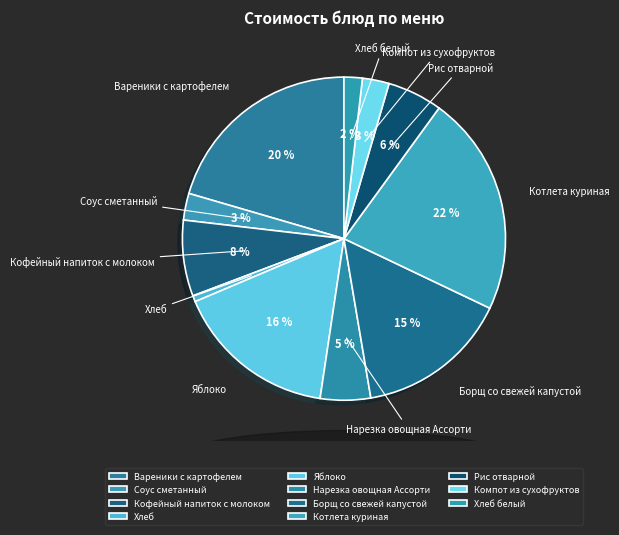

Does Хлеб represent more than half of the total?

No